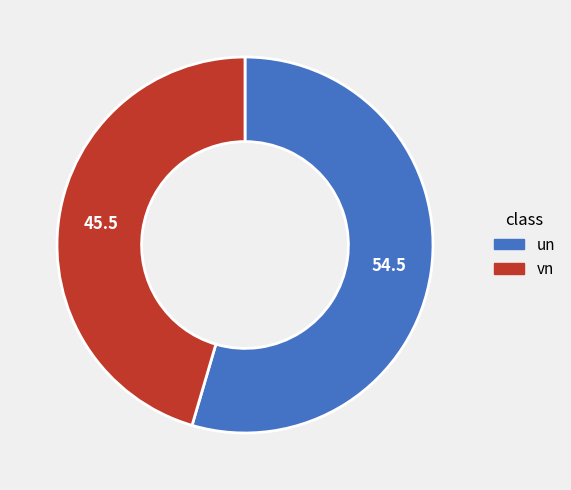

Which category has the smallest portion of the pie?

vn